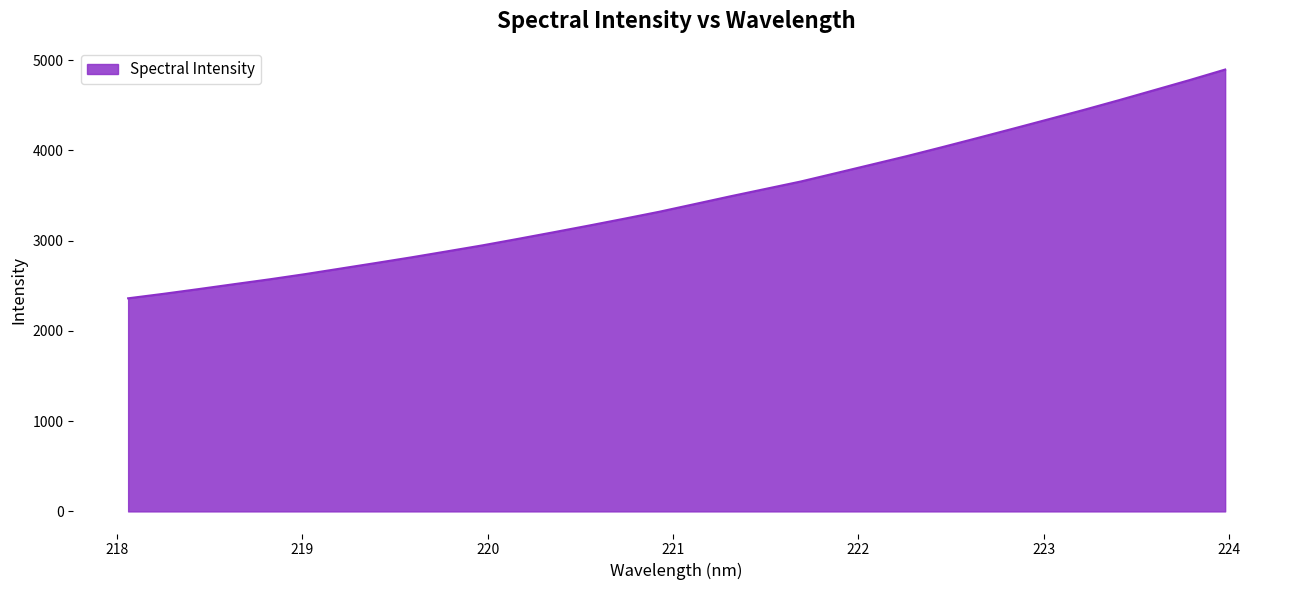

What is the smallest value displayed?

2360.9